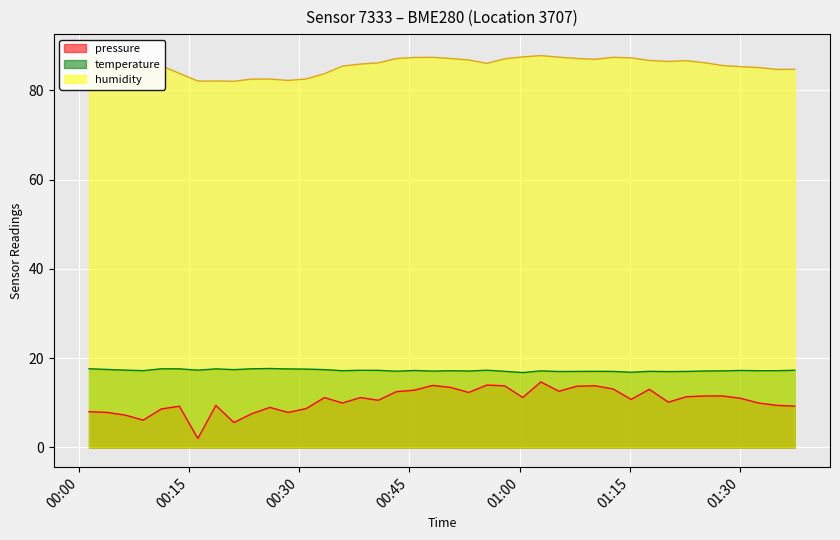

True or false: pressure and temperature cross at least once.

False